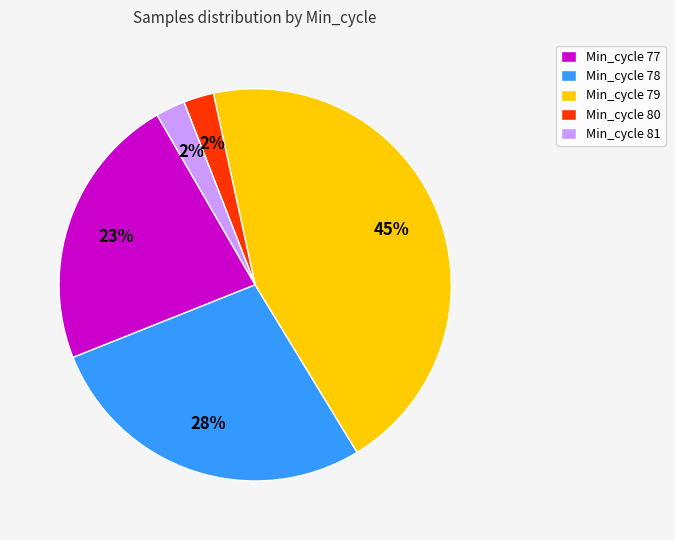

Is the sum of Min_cycle 81 and Min_cycle 80 greater than half?

No